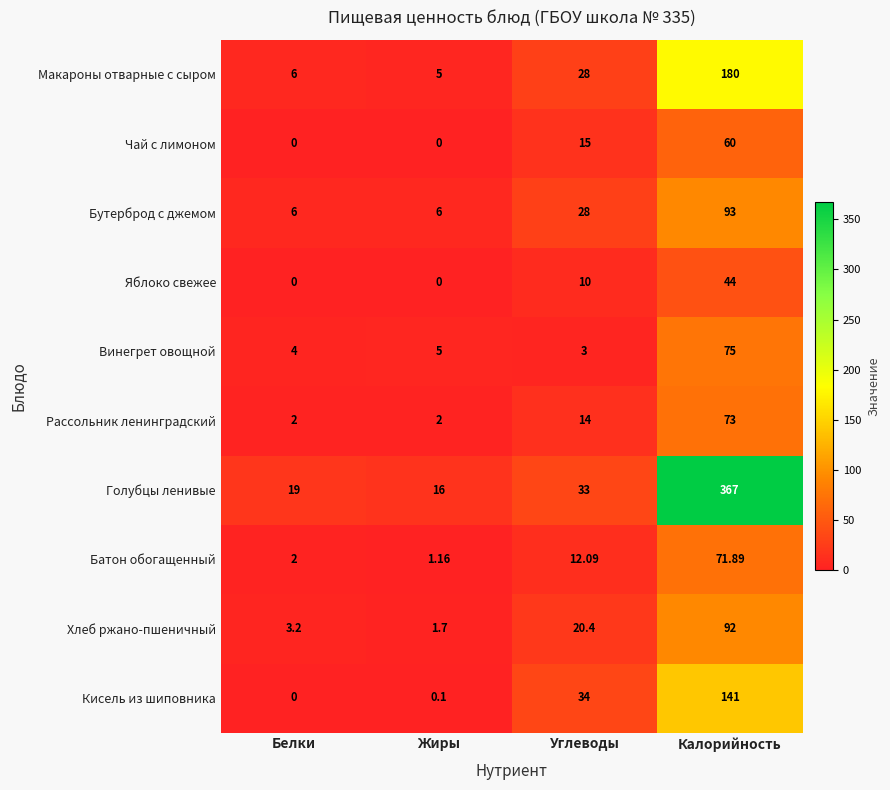

At which category is the sum across all series the highest?

Калорийность